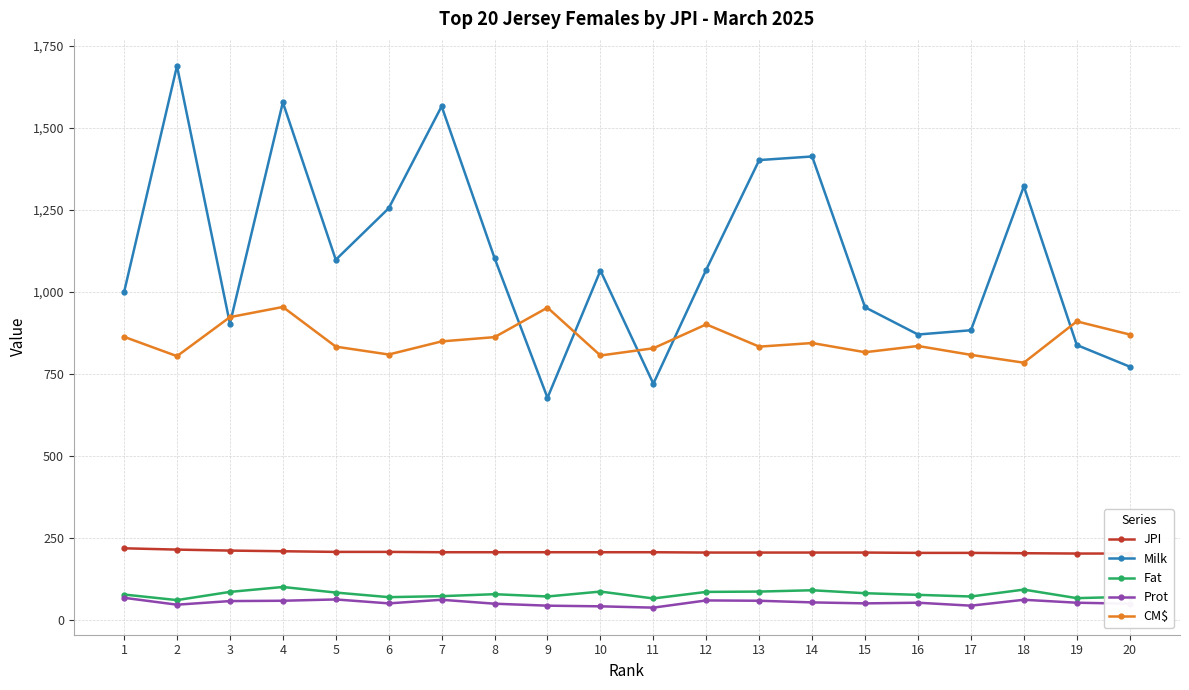

At 7, list the series in order from smallest to largest.

Prot, Fat, JPI, CM$, Milk